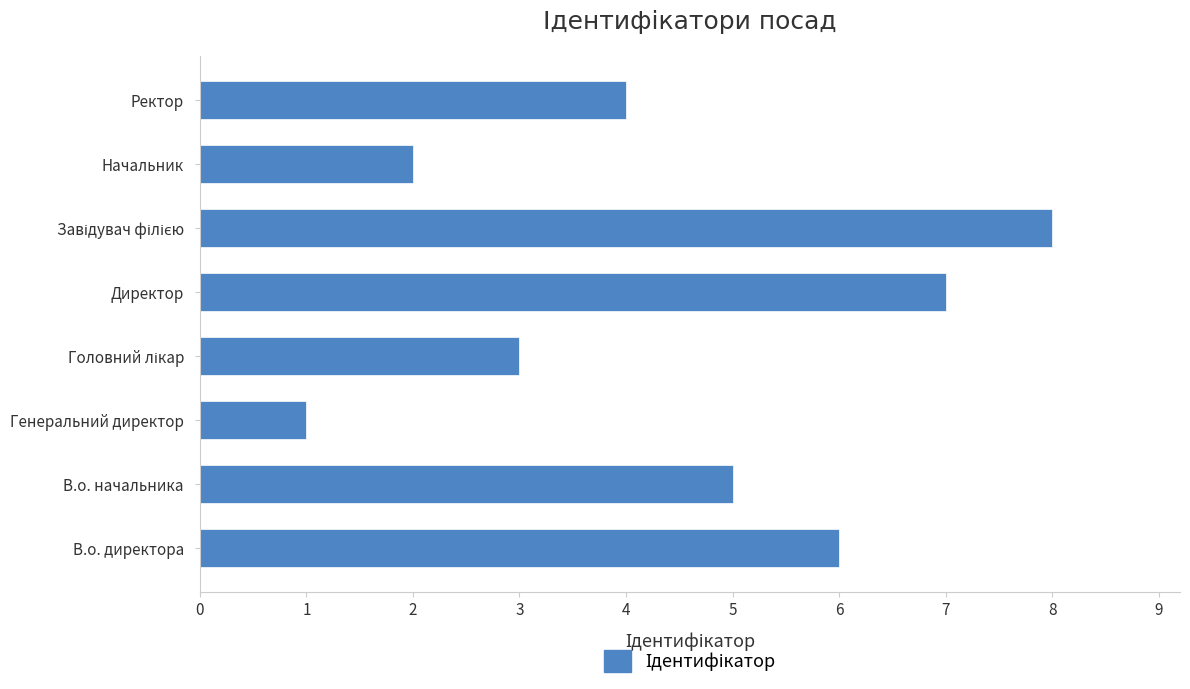

How many bars are there in total?

8